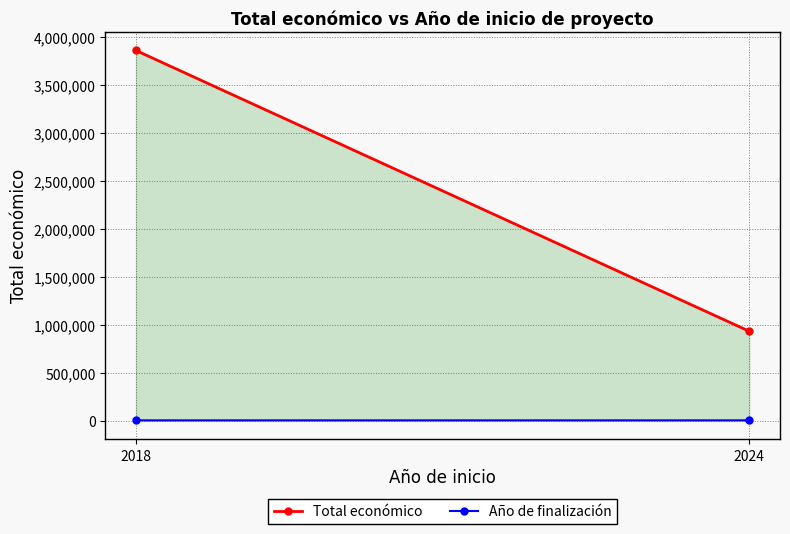

Rank the series by their maximum value, from highest to lowest.

Total económico, Año de finalización